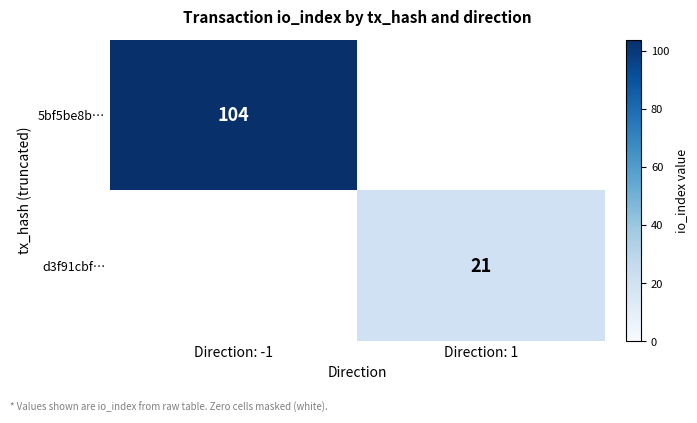

The d3f91cbf… series shows 21 at Direction: 1. True or false?

True